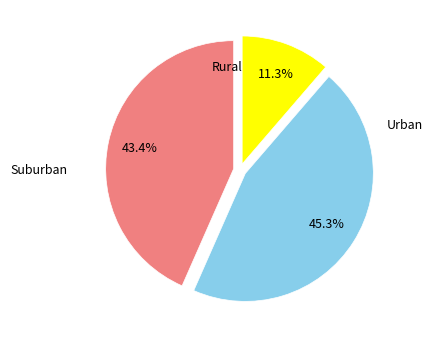

Is there a majority slice in this chart?

No